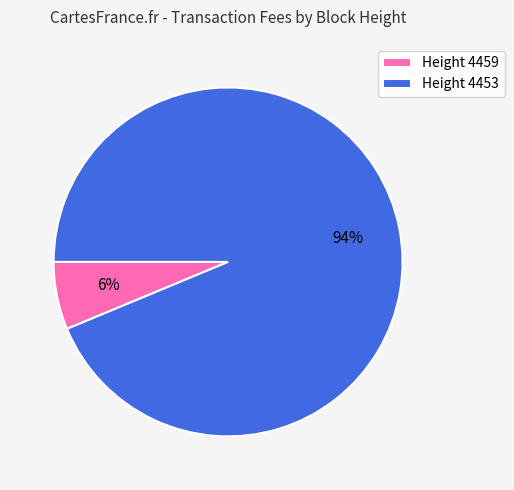

Is the sum of Height 4453 and Height 4459 greater than half?

Yes